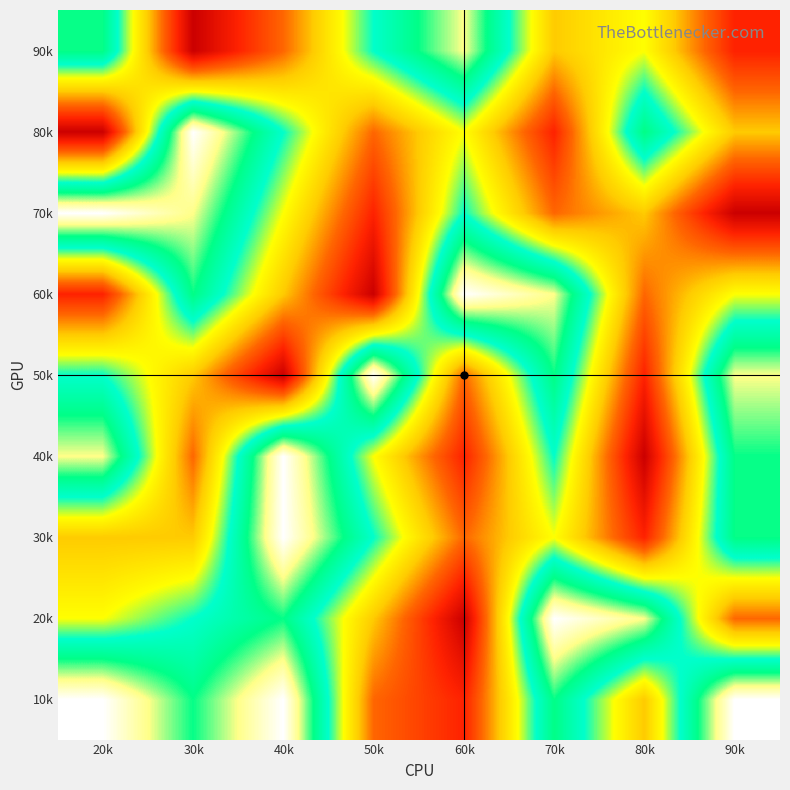

Reading left to right, extract all data points from this chart.

10k: 20k=9	30k=7	40k=9	50k=3	60k=2	70k=7	80k=4	90k=9
20k: 20k=5	30k=6	40k=7	50k=4	60k=1	70k=9	80k=8	90k=3
30k: 20k=4	30k=4	40k=9	50k=6	60k=3	70k=5	80k=2	90k=7
40k: 20k=8	30k=3	40k=9	50k=5	60k=2	70k=6	80k=1	90k=7
50k: 20k=6	30k=4	40k=1	50k=9	60k=3	70k=7	80k=2	90k=8
60k: 20k=2	30k=7	40k=4	50k=1	60k=9	70k=8	80k=3	90k=5
70k: 20k=9	30k=8	40k=5	50k=2	60k=6	70k=3	80k=4	90k=1
80k: 20k=1	30k=9	40k=6	50k=3	60k=5	70k=2	80k=7	90k=4
90k: 20k=7	30k=1	40k=3	50k=6	60k=8	70k=4	80k=5	90k=2